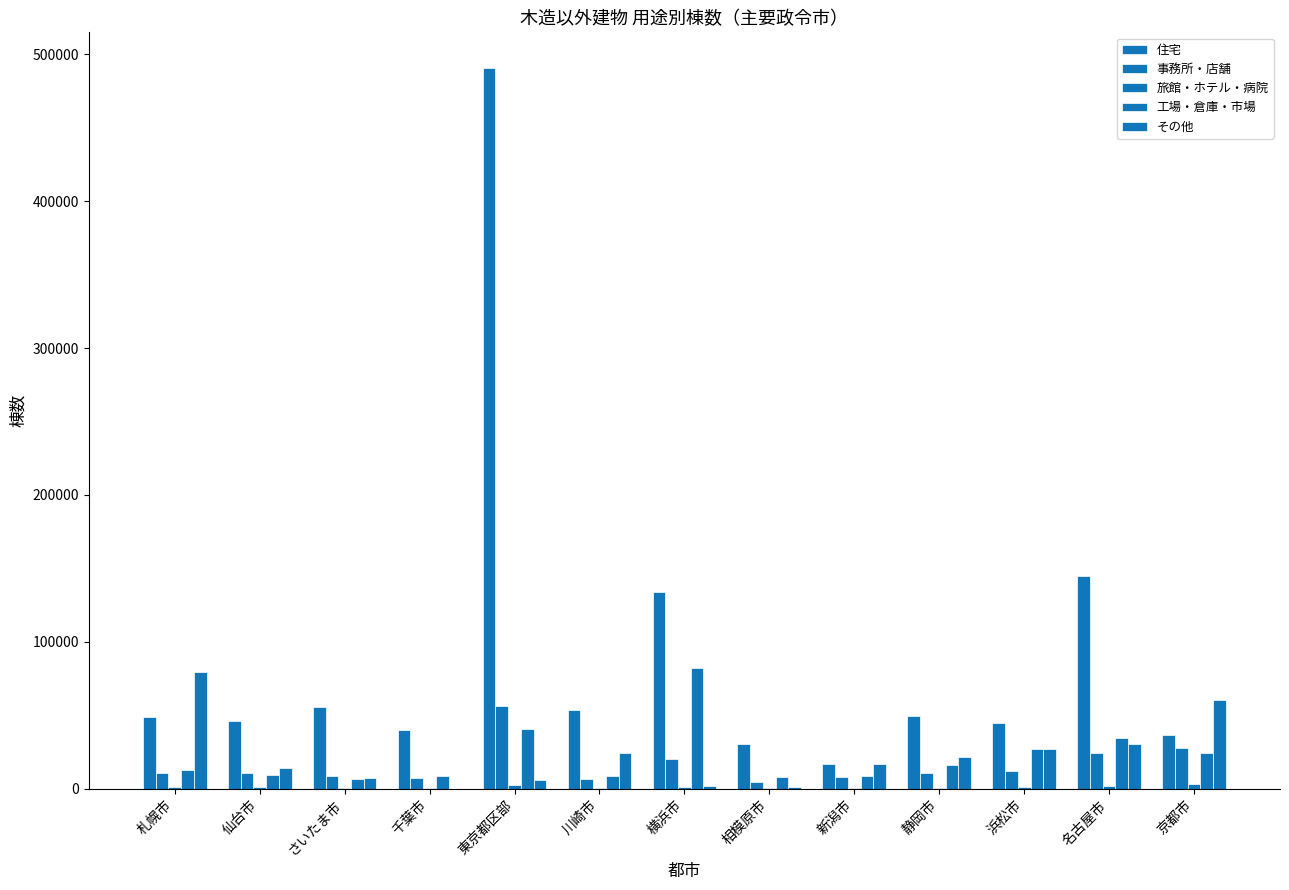

List the series in order of their peak value, highest first.

住宅, 工場・倉庫・市場, その他, 事務所・店舗, 旅館・ホテル・病院